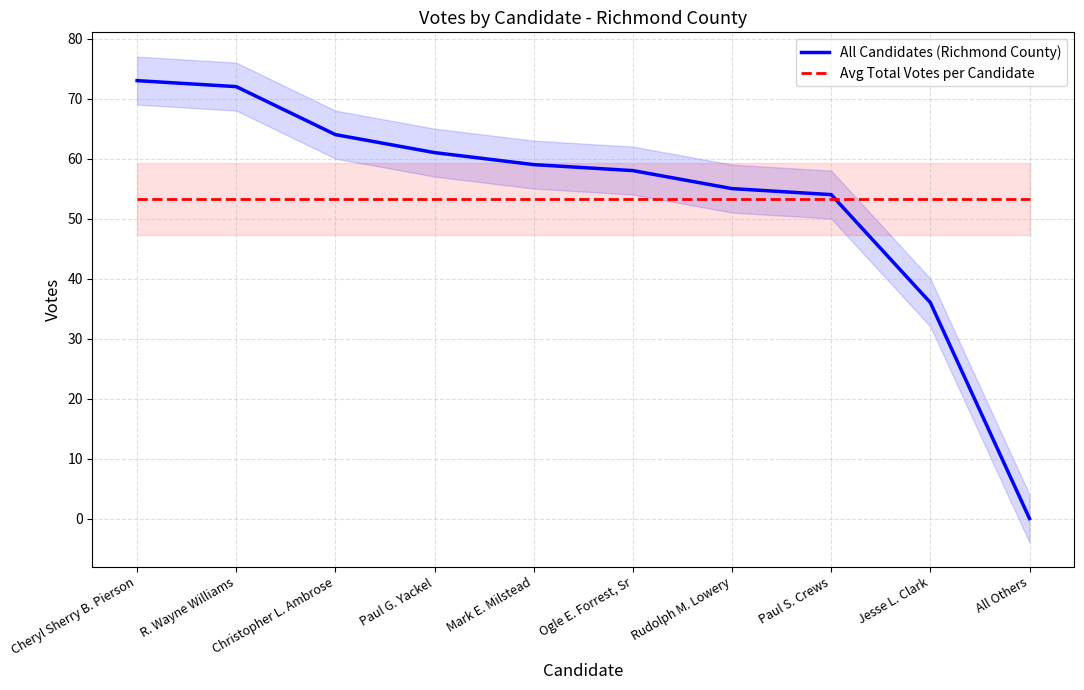

At which category is the sum across all series the highest?

Cheryl Sherry B. Pierson